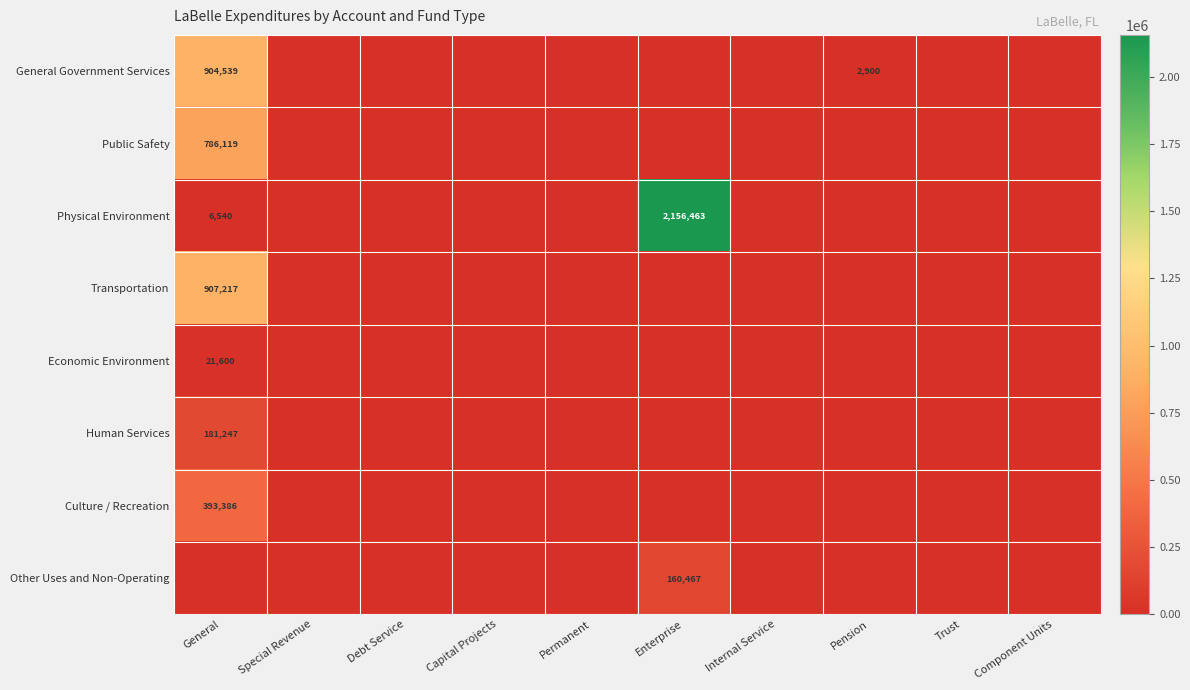

Is it true that Economic Environment equals 21600 at General?

True